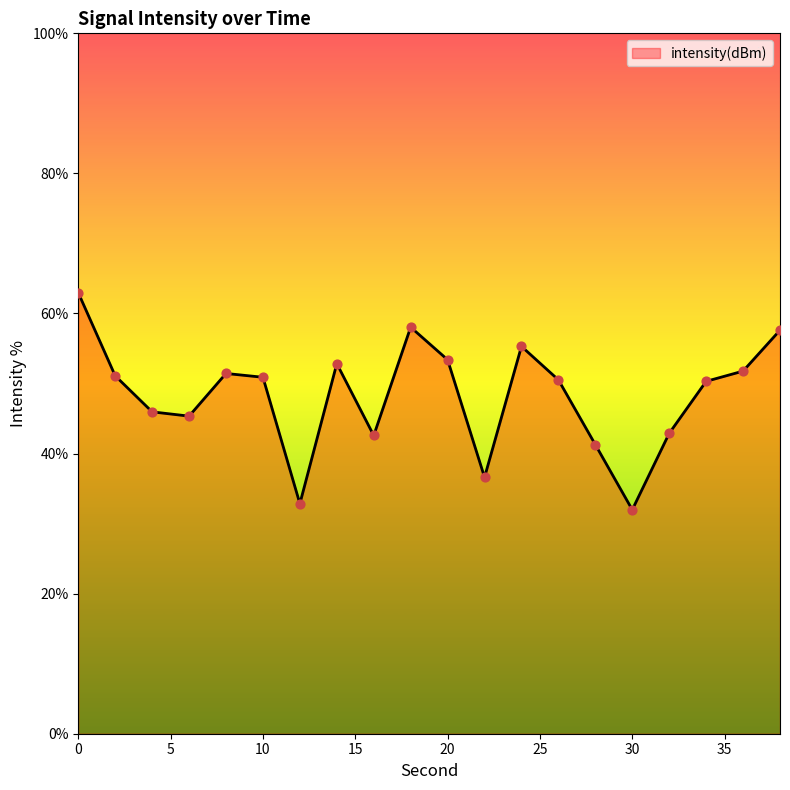

What is the difference between the maximum and minimum values?

31.0